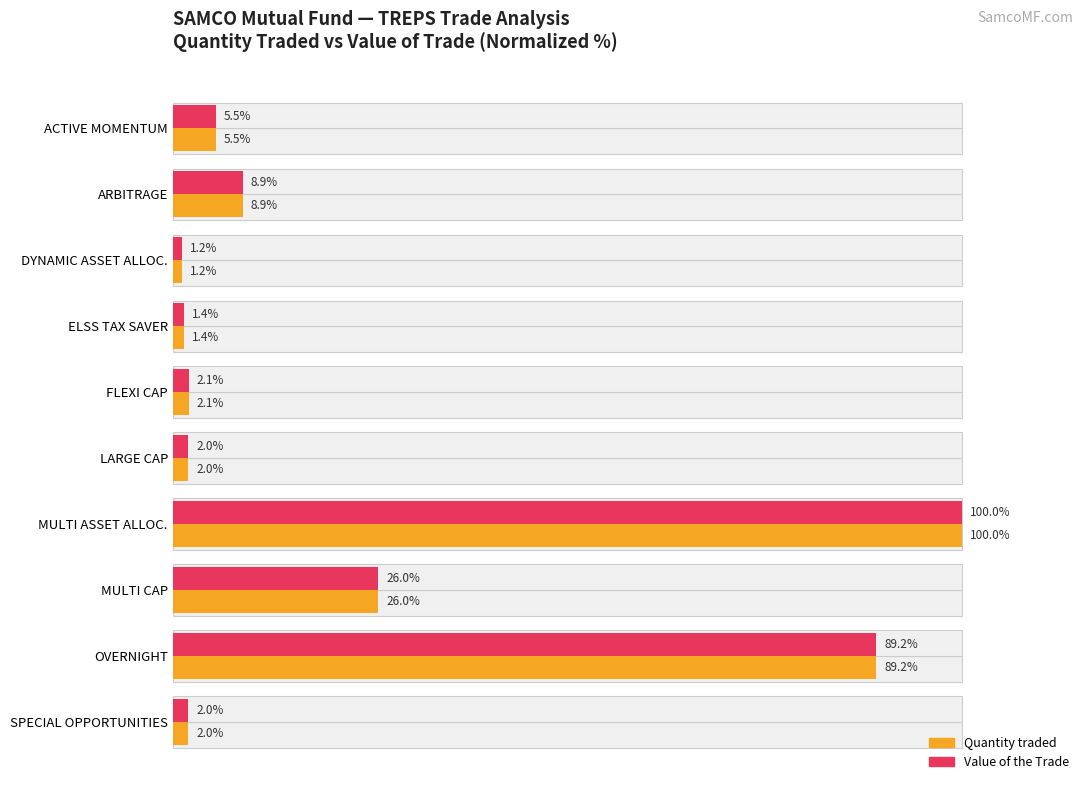

How many categories are shown in the chart?

10